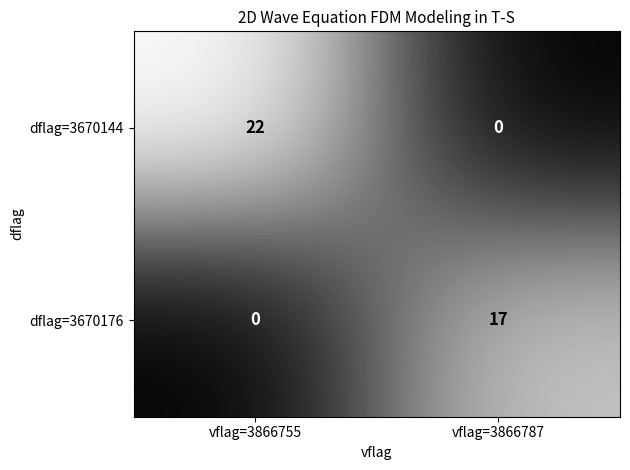

Which series has the widest spread of values?

dflag=3670144